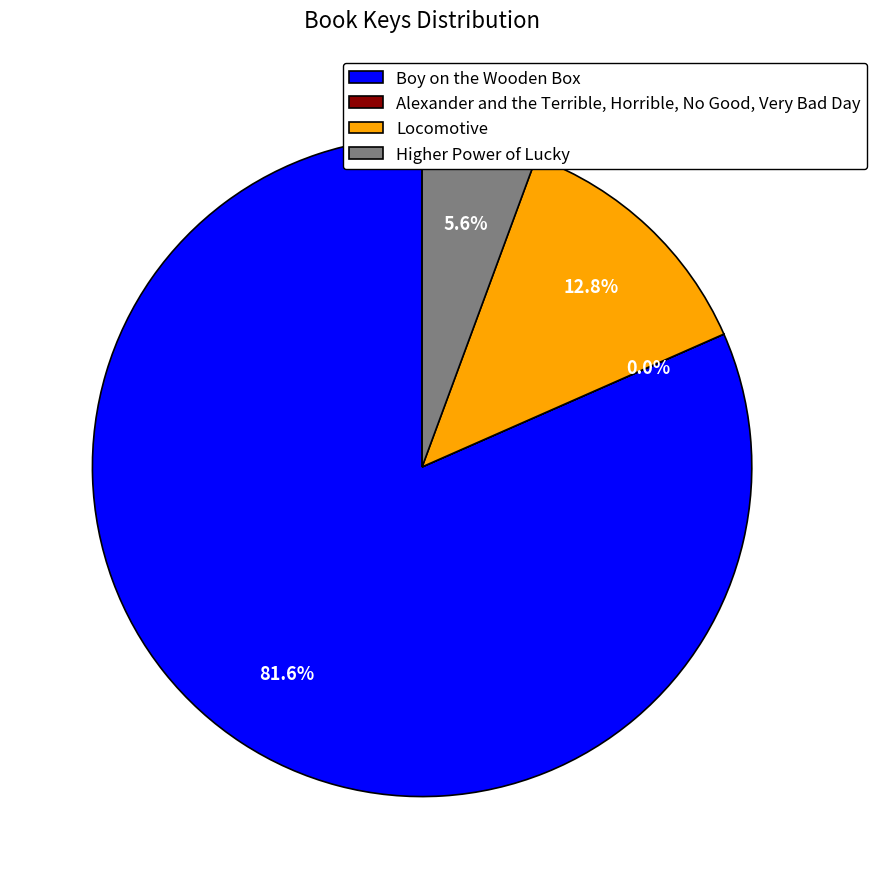

What is the largest slice in the pie chart?

Boy on the Wooden Box